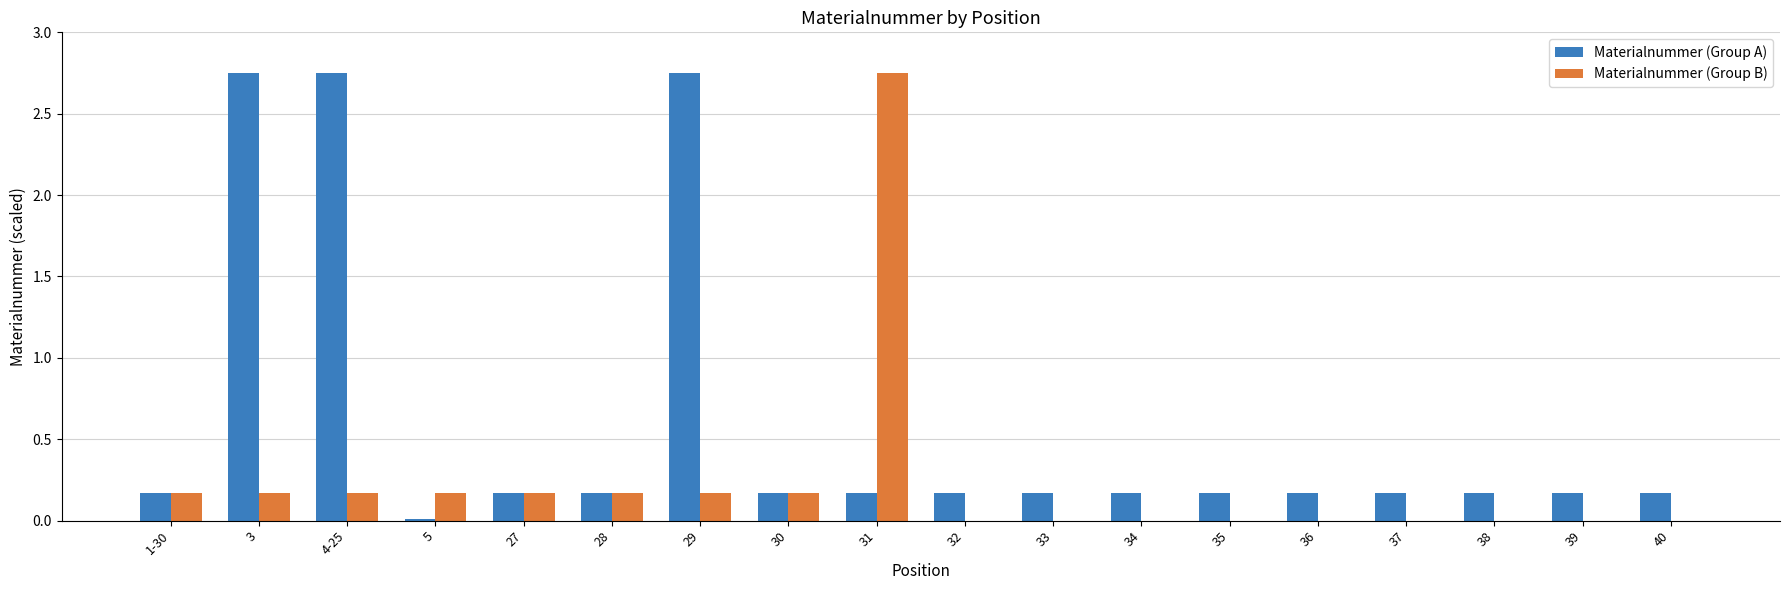

Is it true that Materialnummer (Group B) equals 0.9 at 39?

False